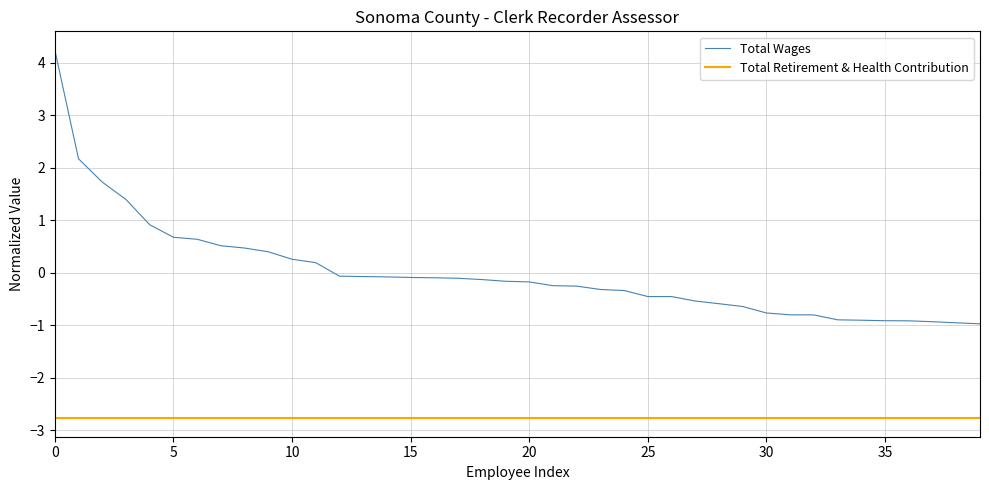

Which series has the largest range (max minus min)?

Total Wages